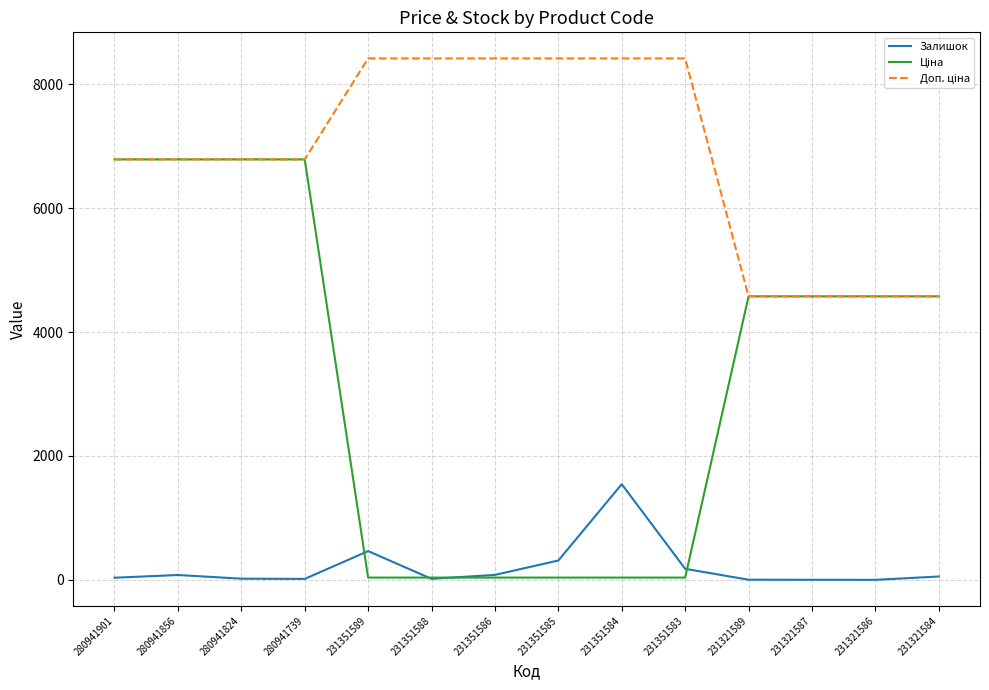

What is the difference between the highest and lowest values at 231321587?

4575.0